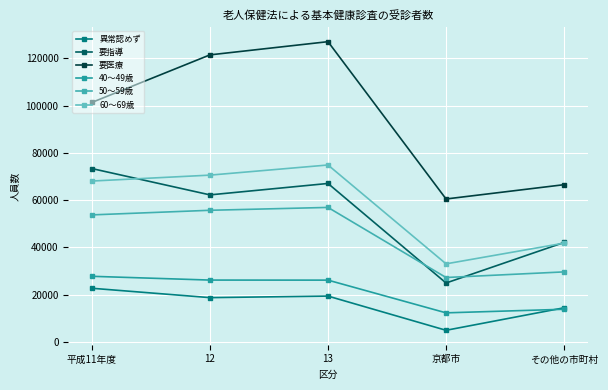

How many distinct data groups are displayed?

6